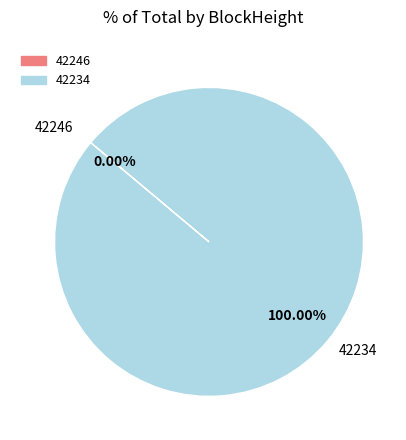

Rank the categories by value from highest to lowest.

42234, 42246